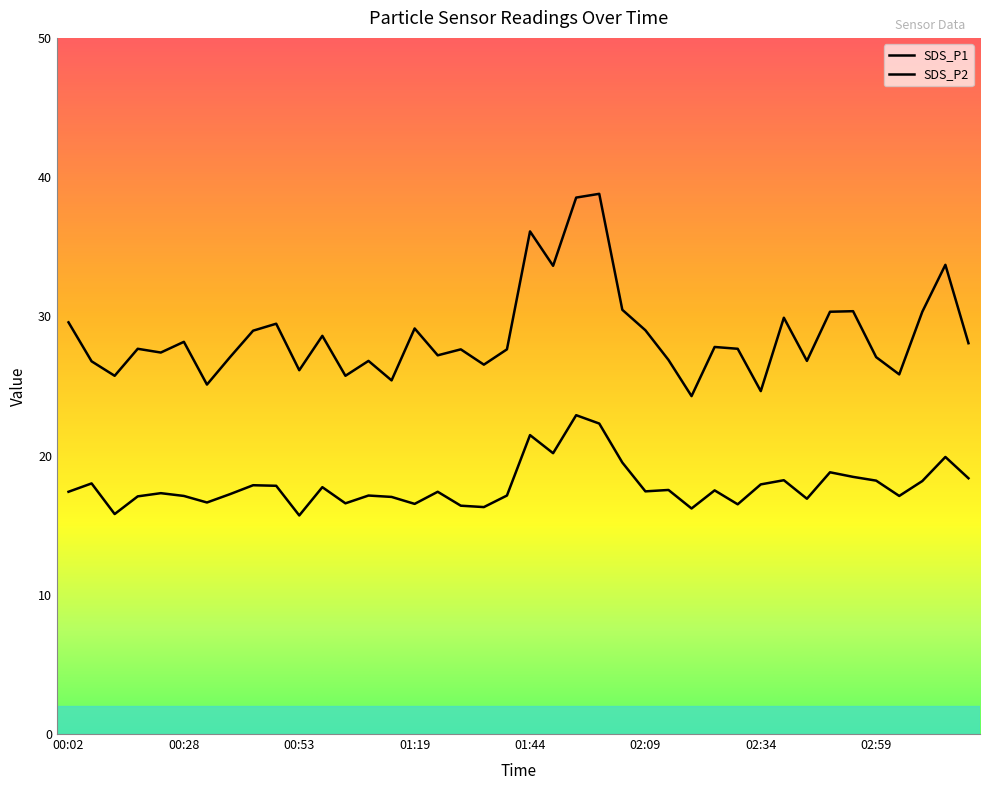

Reading right to left, transcribe all the data shown in this chart.

SDS_P1: 28.1	33.7	30.3	25.8	27.1	30.4	30.3	26.8	29.9	24.6	27.7	27.8	24.3	26.9	29.0	30.5	38.8	38.5	33.6	36.1	27.6	26.5	27.6	27.2	29.1	25.4	26.8	25.7	28.6	26.1	29.5	29.0	27.1	25.1	28.2	27.4	27.7	25.7	26.8	29.6
SDS_P2: 18.4	19.9	18.2	17.1	18.2	18.5	18.8	16.9	18.2	17.9	16.5	17.5	16.2	17.5	17.4	19.5	22.3	22.9	20.2	21.5	17.1	16.3	16.4	17.4	16.5	17.0	17.1	16.6	17.7	15.7	17.8	17.9	17.2	16.6	17.1	17.3	17.1	15.8	18.0	17.4